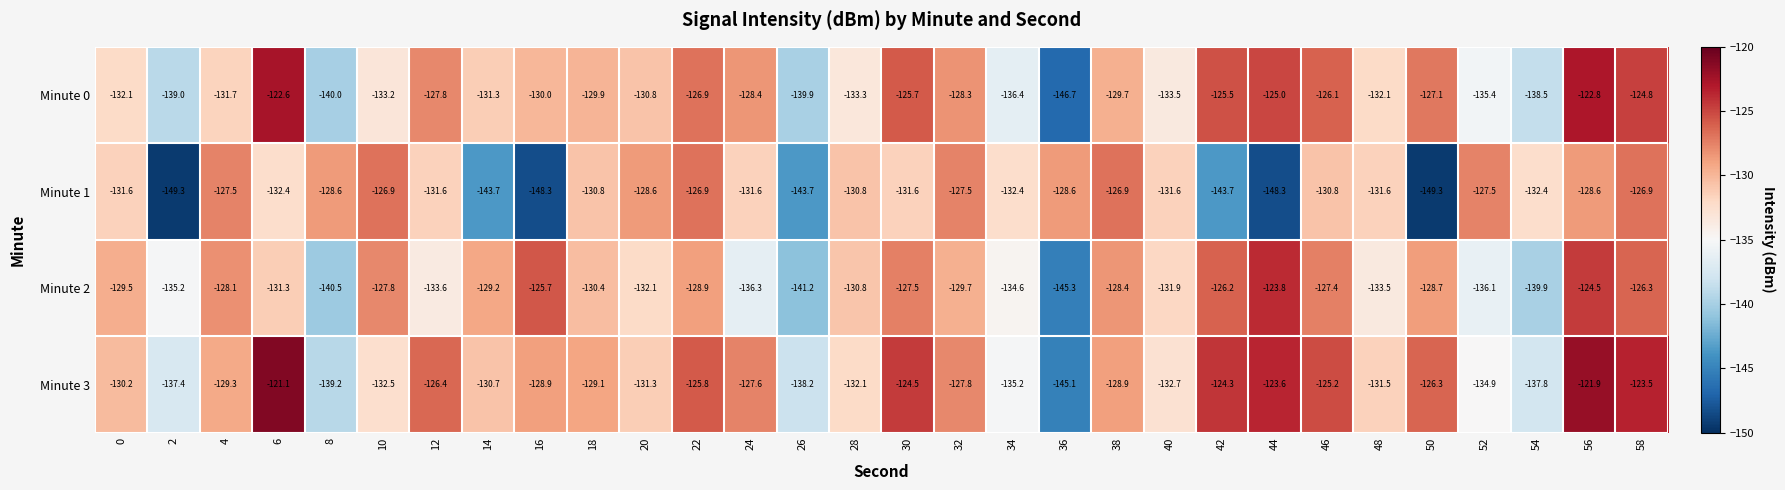

Where does the Minute 1 series first go above -131?

4